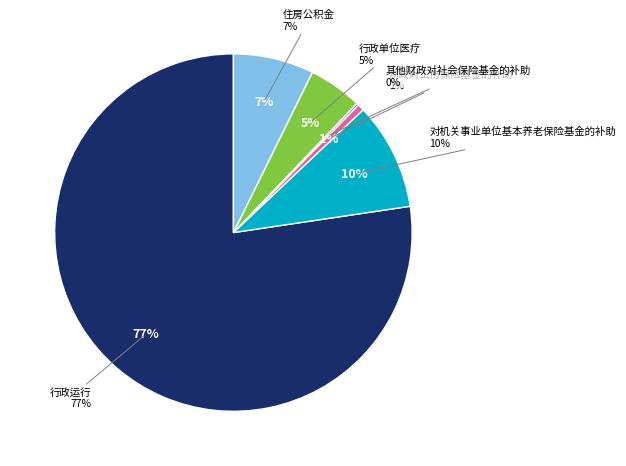

To the nearest percent, what is the difference between the largest and smallest slice percentages?

77%